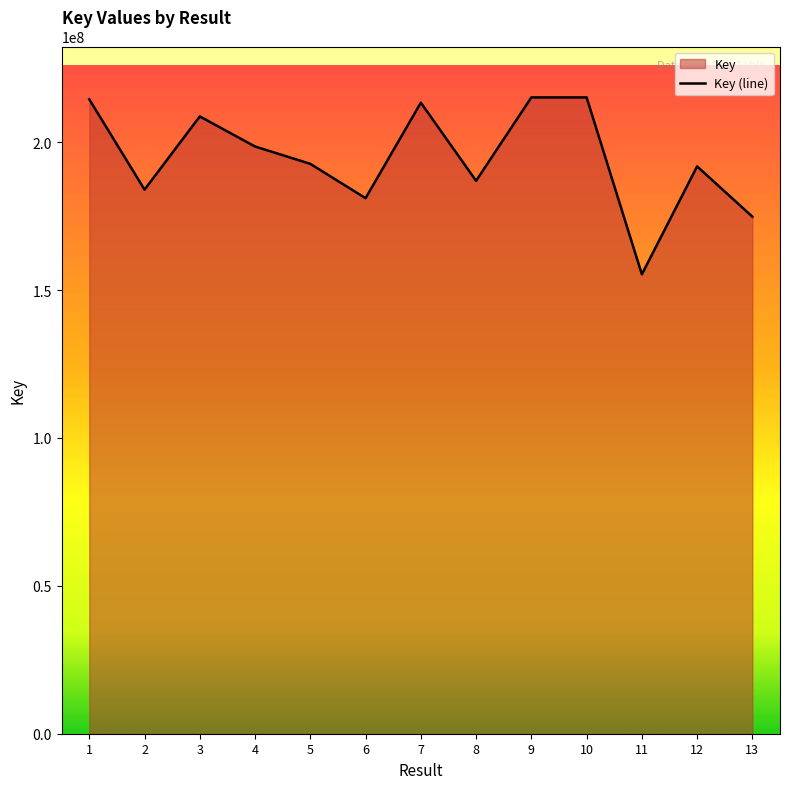

How many interior local valleys (lower than both neighbors) does the data have?

4